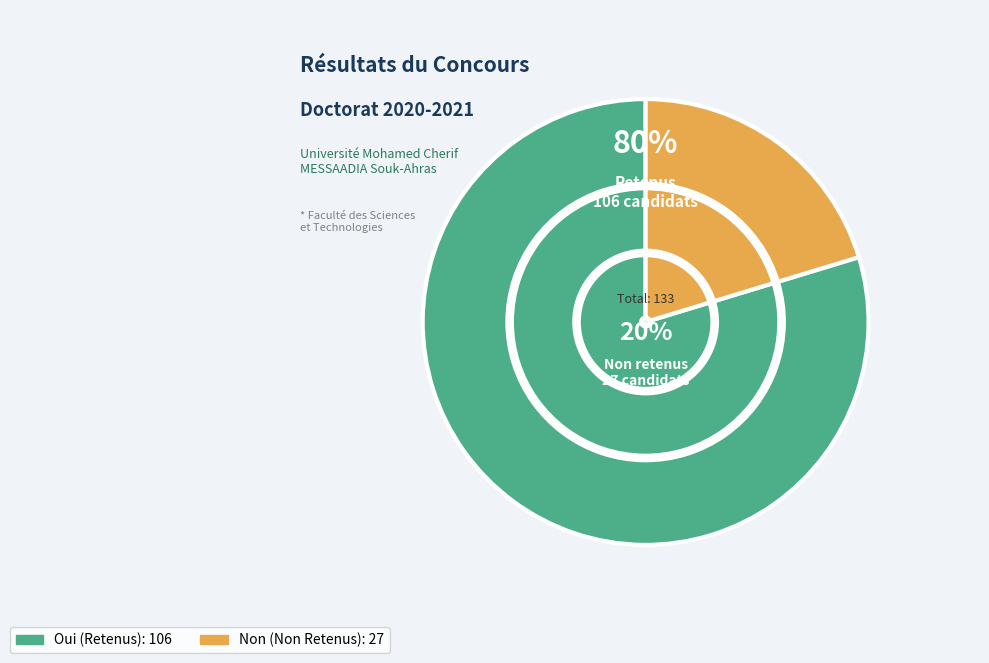

Is there a majority slice in this chart?

Yes